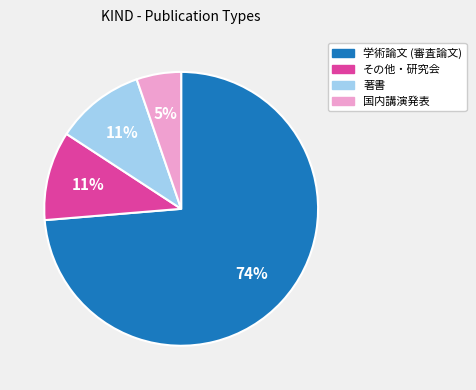

Does any single category account for the majority?

Yes